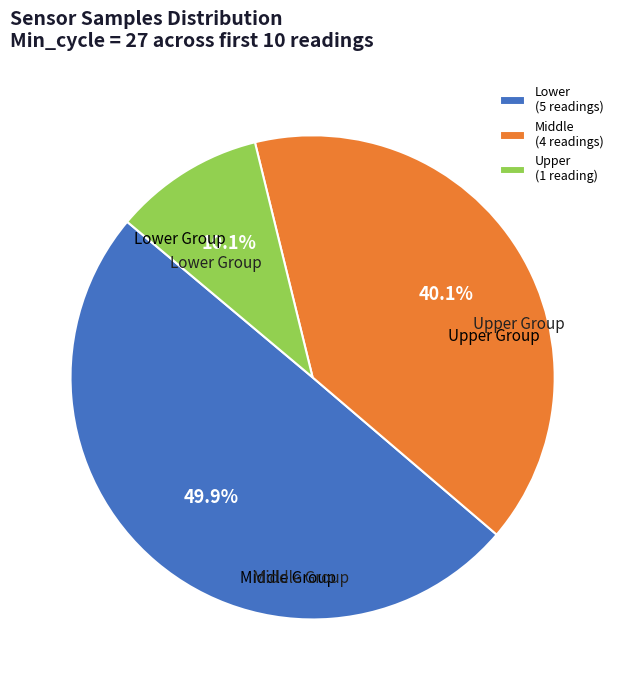

Approximately how many times larger is the value at Middle (4 readings) compared to Upper (1 reading)?

4.0